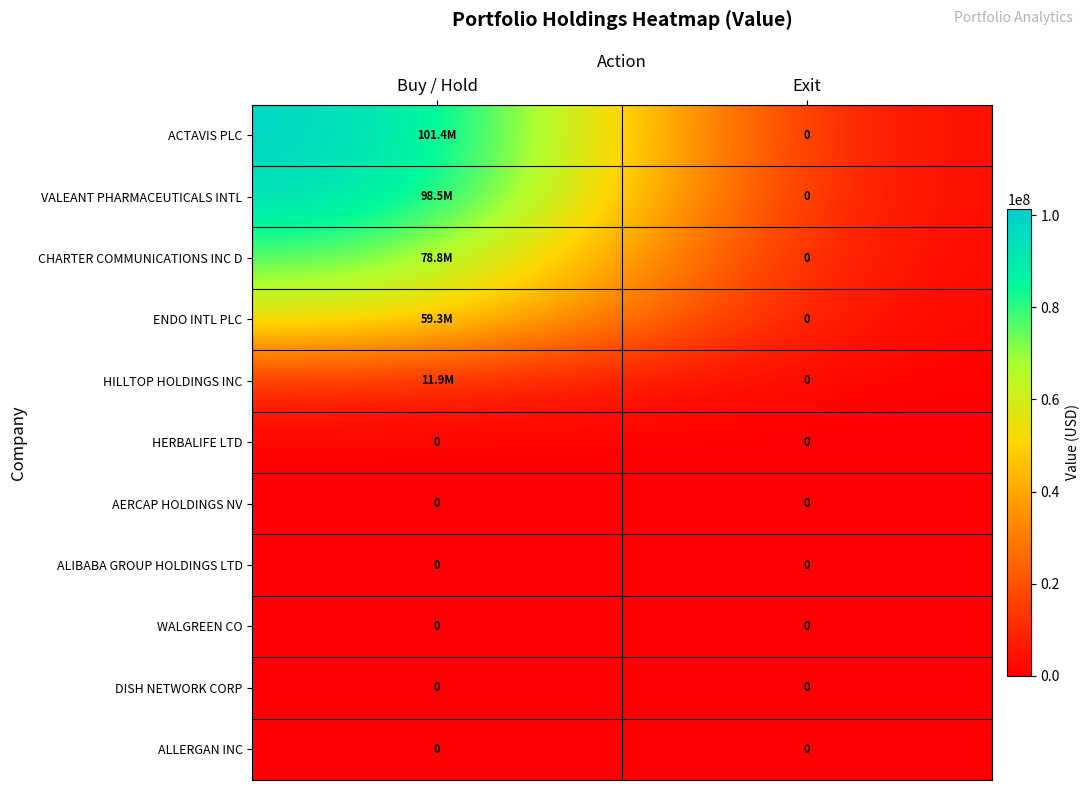

Between Exit and Buy / Hold, which is larger?

Buy / Hold